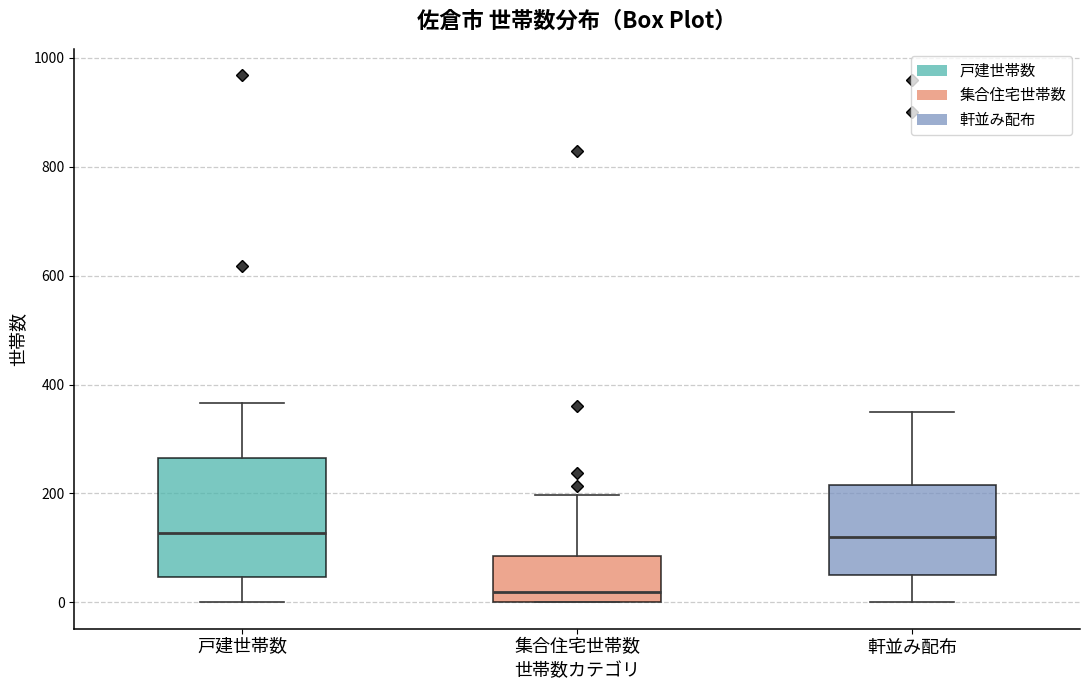

Reading left to right, read every box against the y-axis: the position of its median line, the range the box covers, and the ends of its whiskers. The values are not printed on the chart, so give them approximately, as read against the axis.

戸建世帯数: median 120, box 40 to 260, whiskers 0 to 360
集合住宅世帯数: median 20, box 0 to 80, whiskers 0 to 200
軒並み配布: median 120, box 60 to 220, whiskers 0 to 360